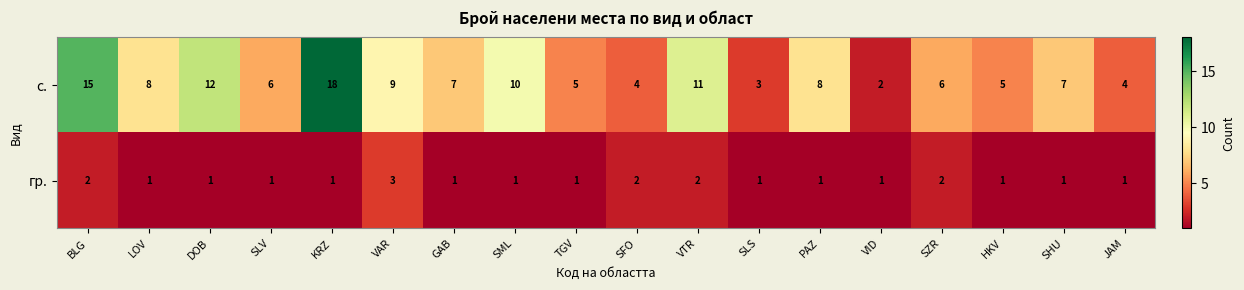

True or false: гр. has a value of 1 at SLV.

True